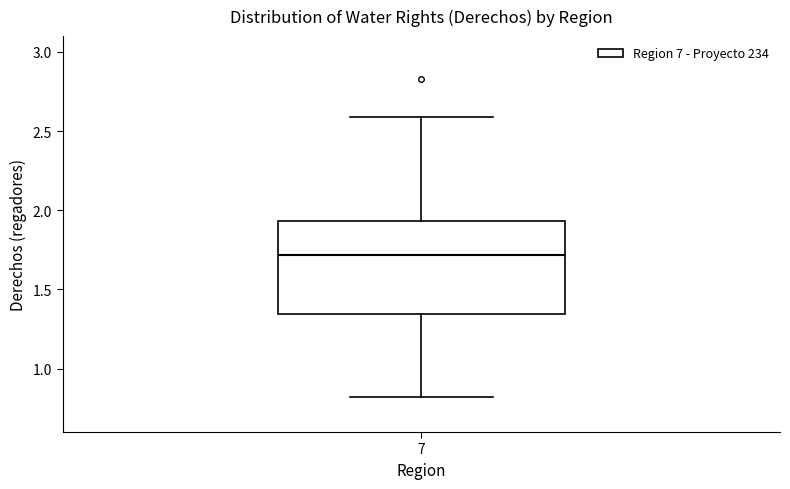

Where is the lower edge of the box at x = 7 on the y-axis? The values are not printed on the chart, so give them approximately, as read against the axis.

1.35